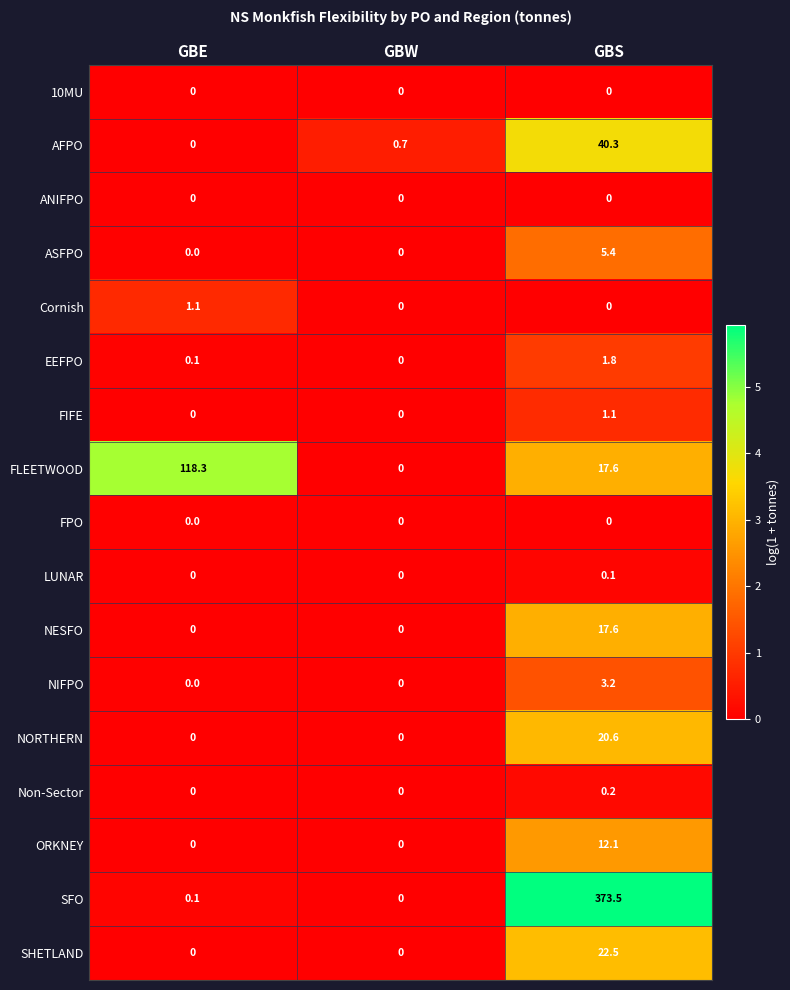

Between GBE and GBS, which series saw the biggest shift?

SFO